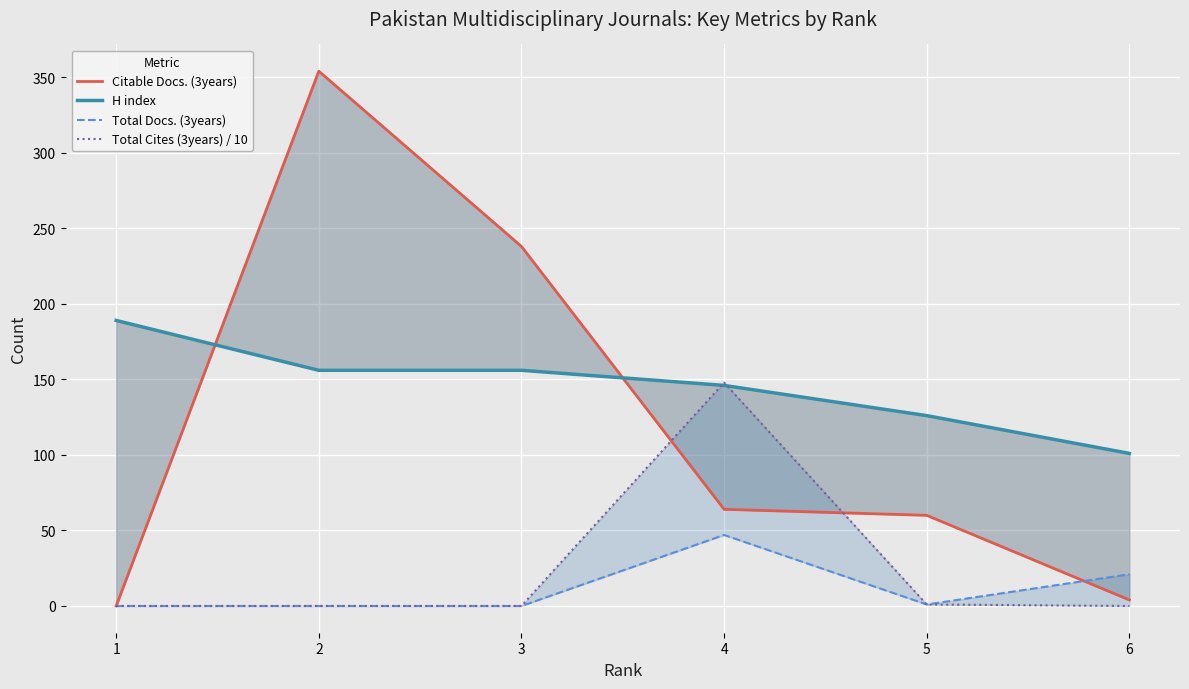

Which series has the widest spread of values?

Citable Docs. (3years)